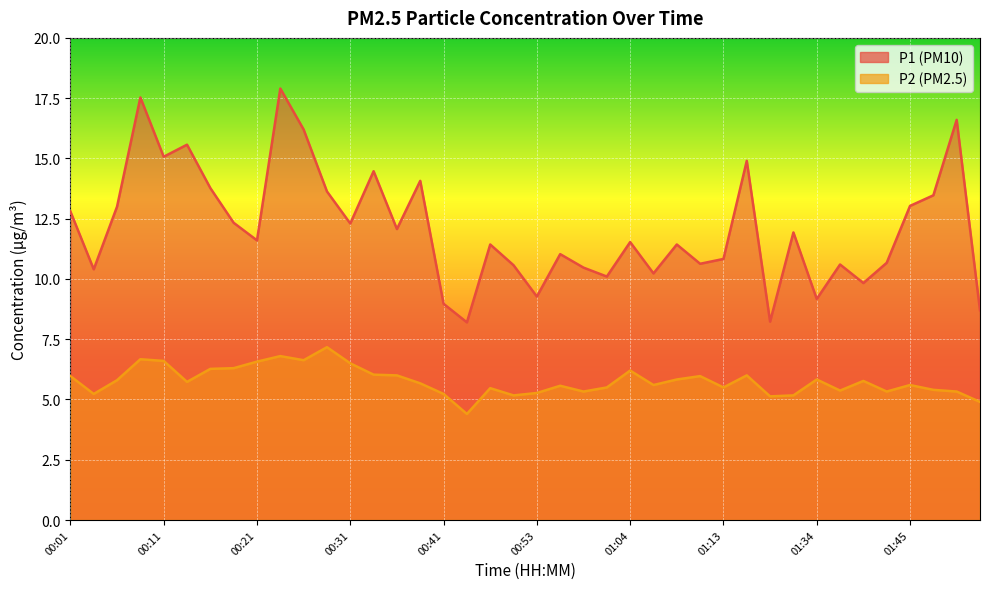

What is the label of the 10th point from the left?

00:23